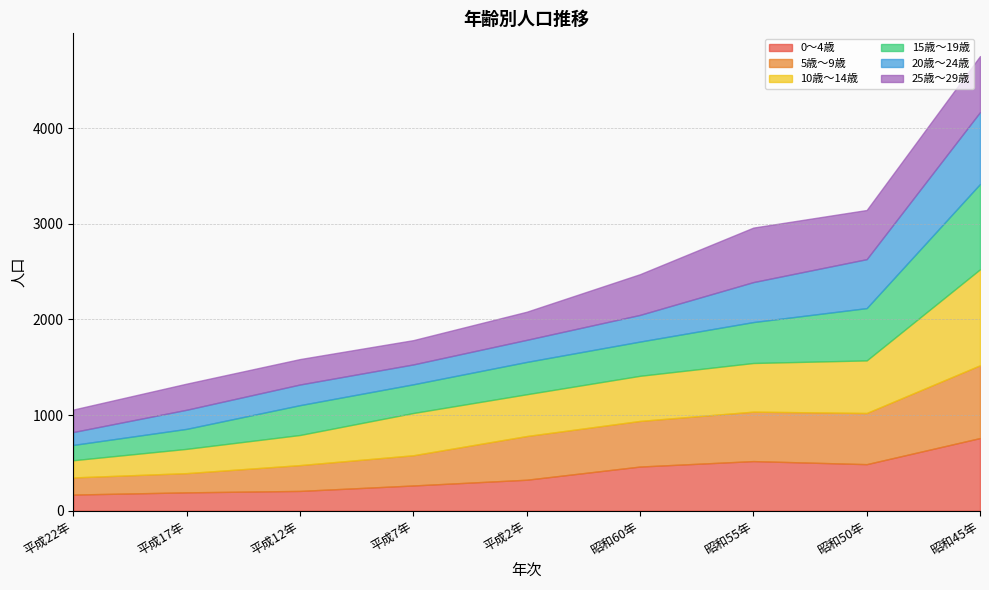

Is the value of 10歳～14歳 at 平成2年 greater than the value of 15歳～19歳 at 昭和60年?

Yes